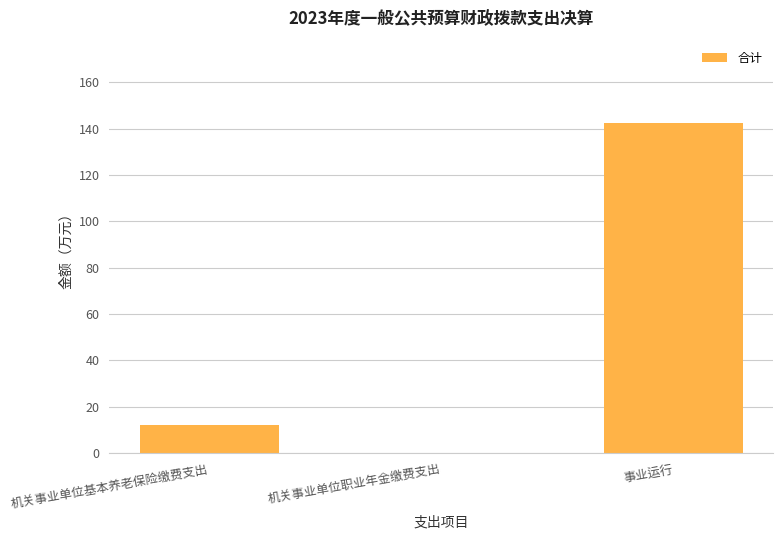

Is it true that the value at 机关事业单位基本养老保险缴费支出 is 12.2?

True